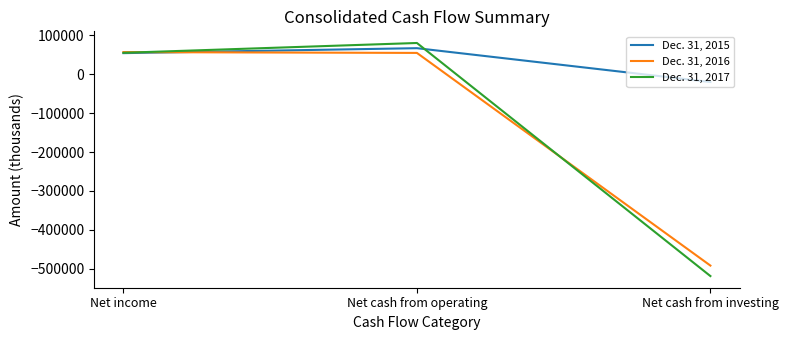

What position from the right is Net income?

3